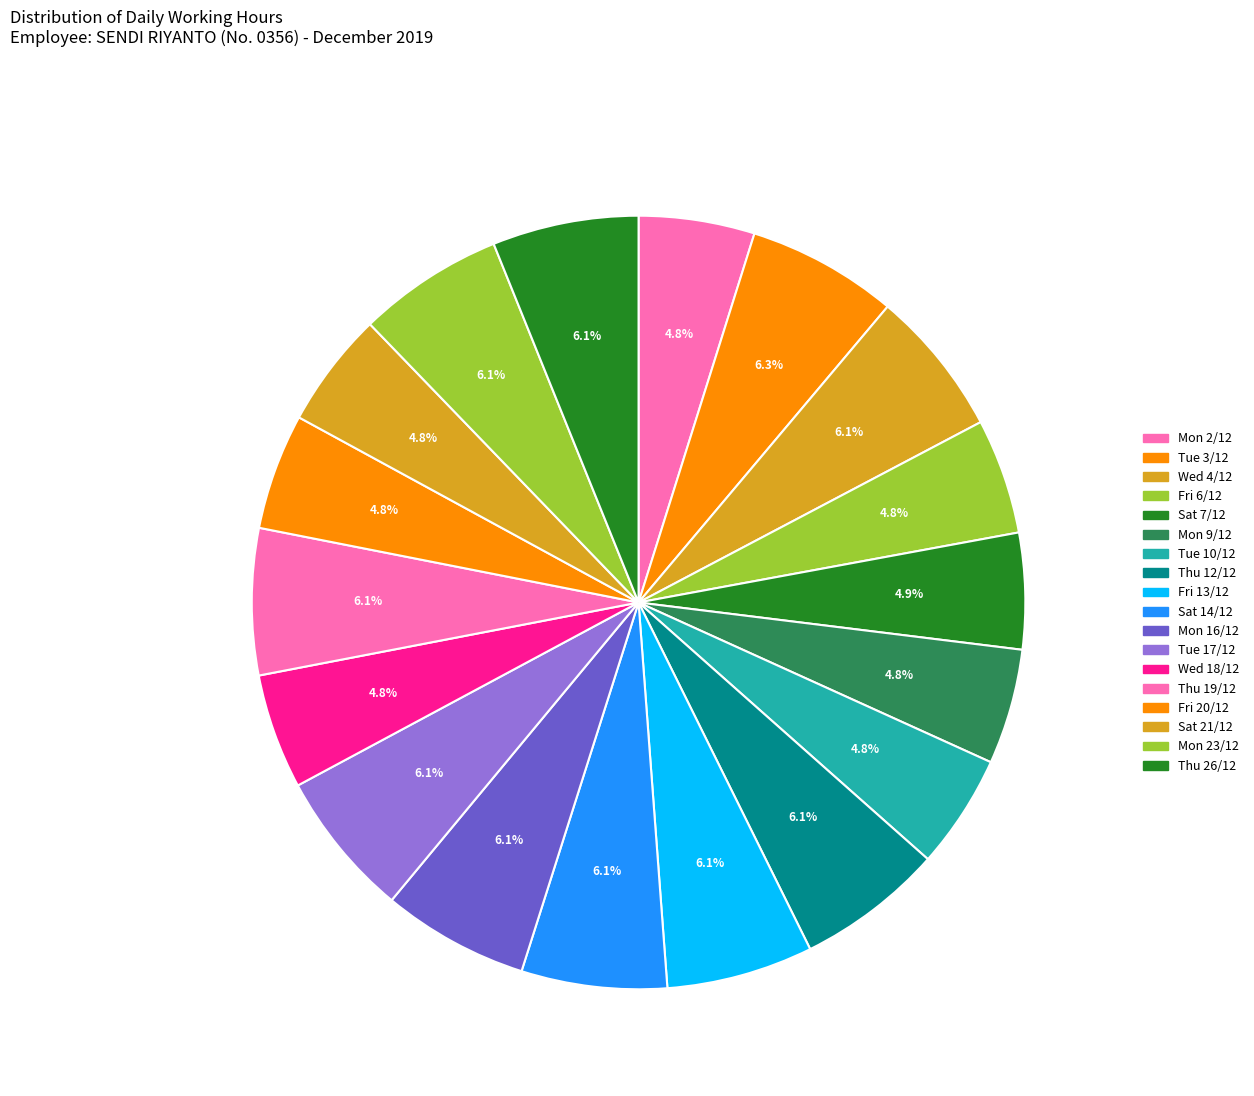

How many slices are in this pie chart?

18